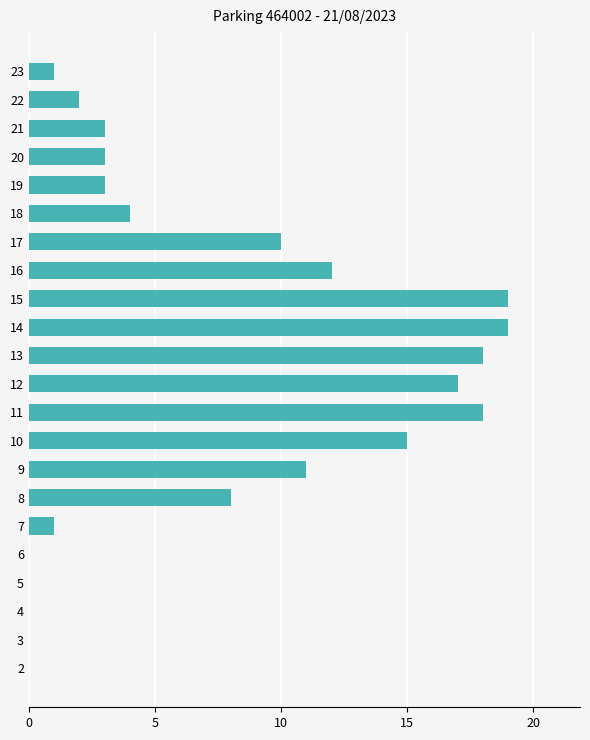

How many series are shown in this chart?

1